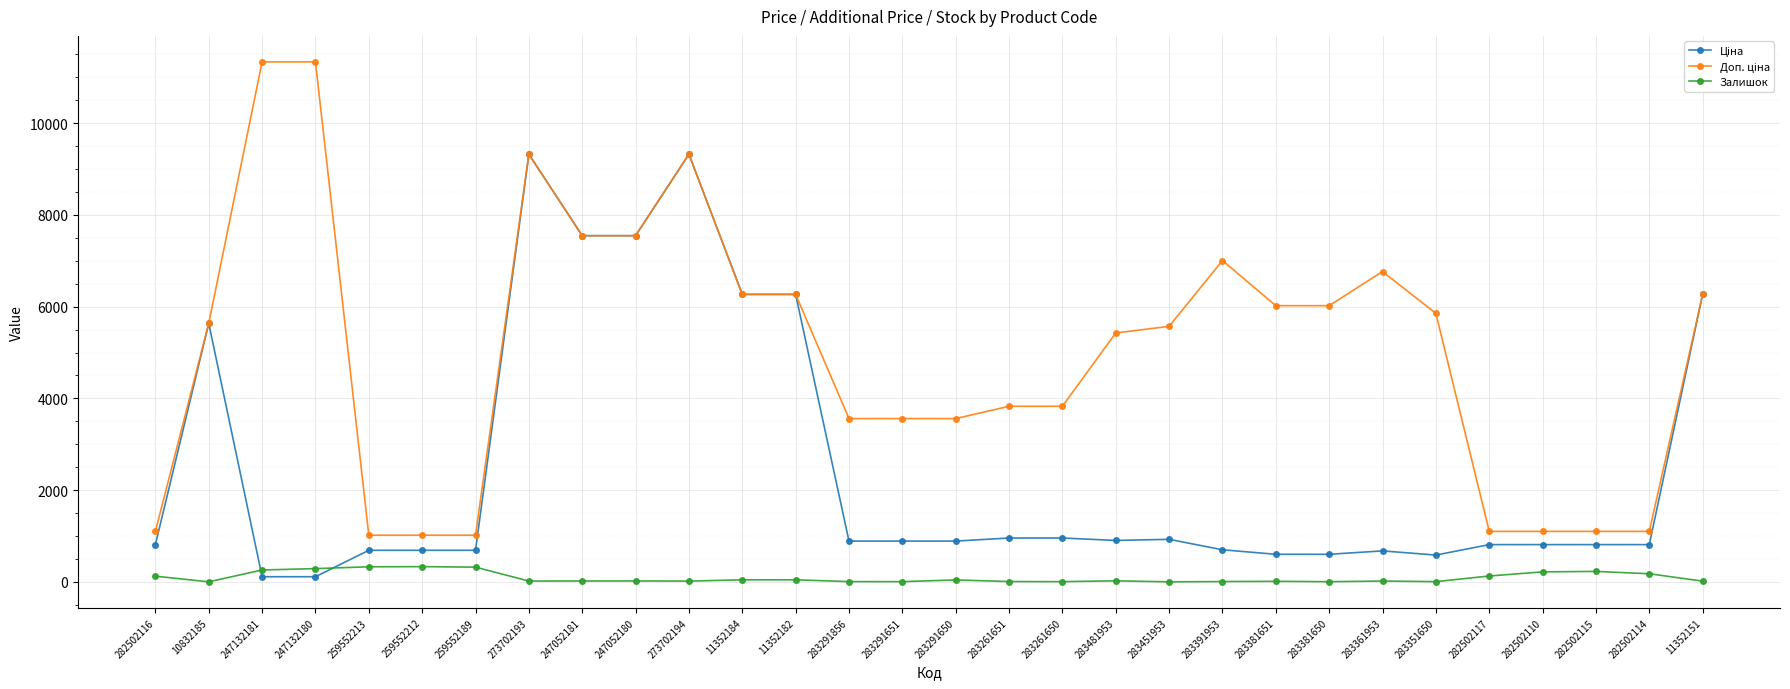

What is the difference between the highest and lowest values at 273702194?

9303.4